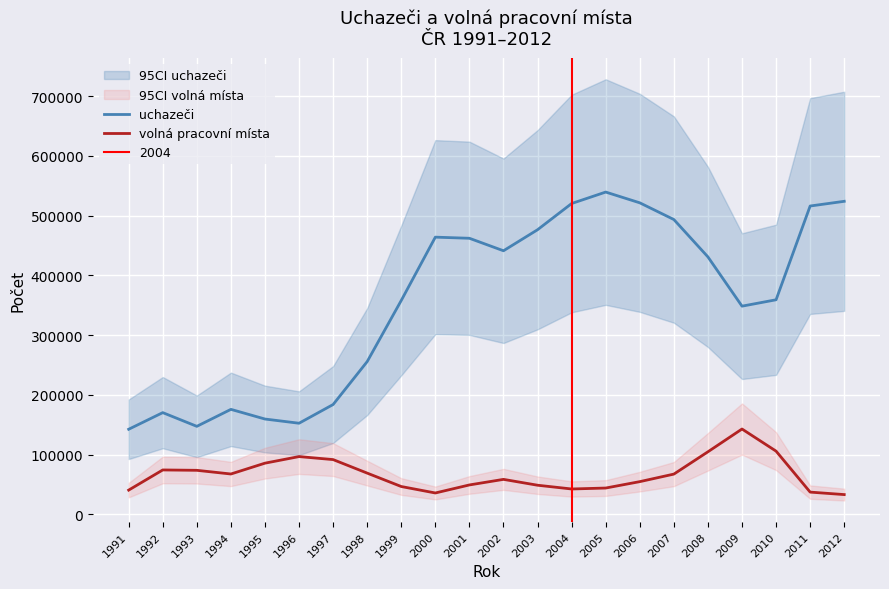

At which category does volná pracovní místa reach its first local peak?

1992